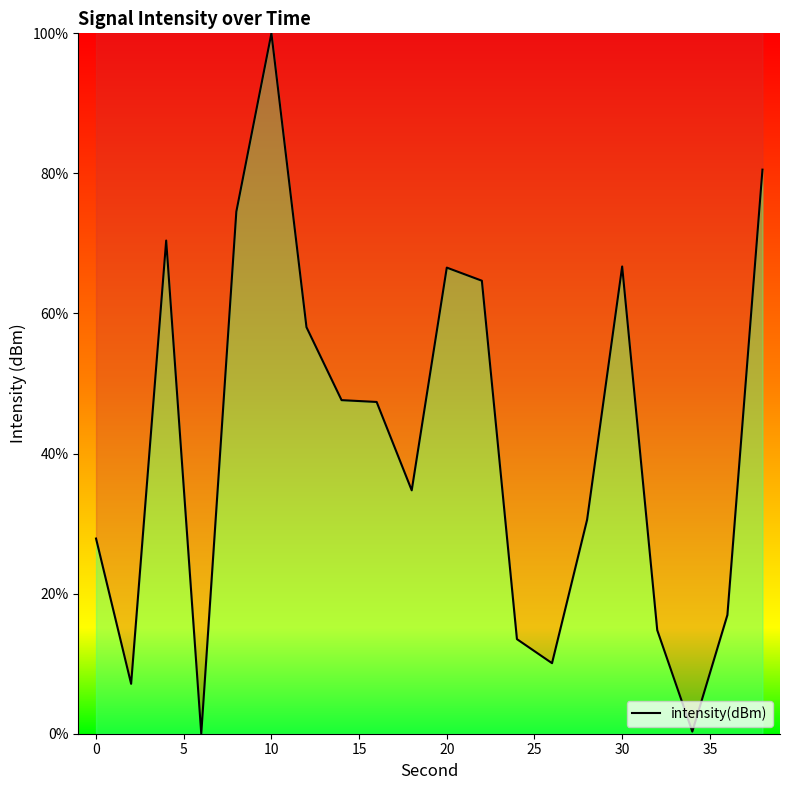

What is the difference between the maximum and minimum values?

100.0